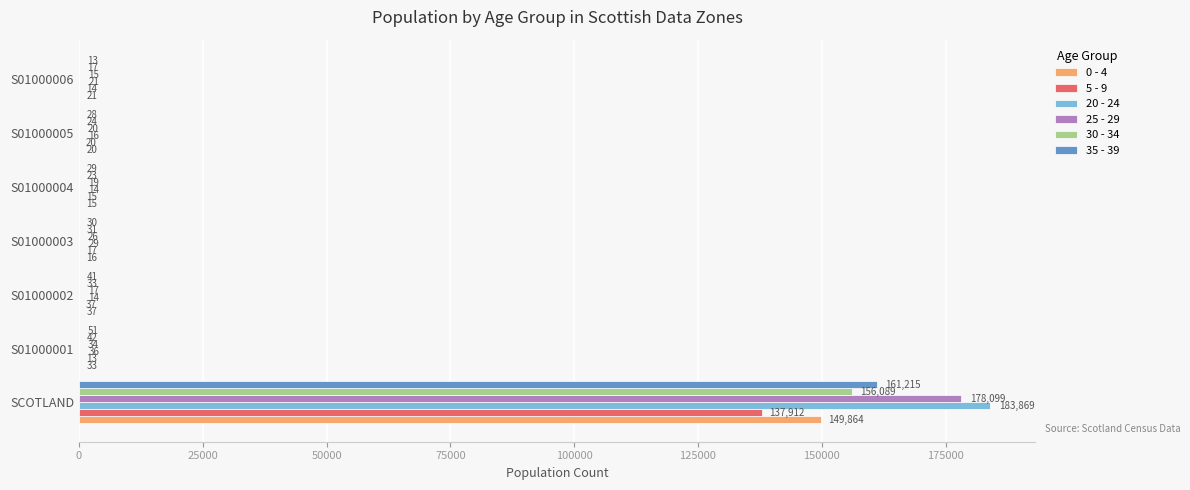

Which category has the highest value in the 20 - 24 series?

SCOTLAND